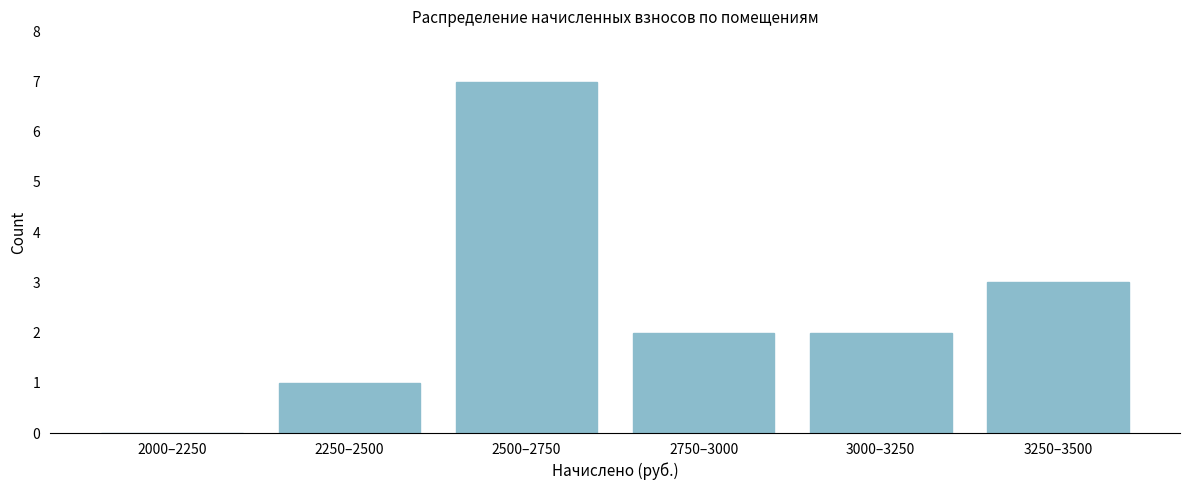

Reading left to right, extract all data points from this chart.

2000–2250=0	2250–2500=1	2500–2750=7	2750–3000=2	3000–3250=2	3250–3500=3